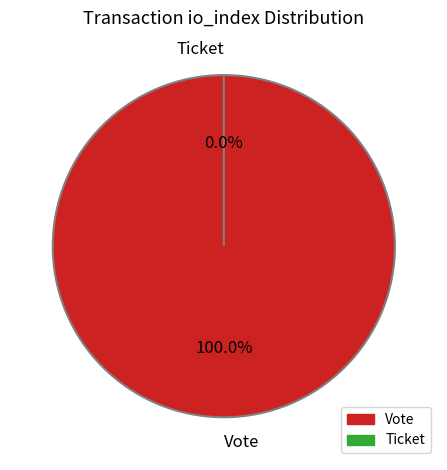

Which category has the biggest portion of the pie?

Vote